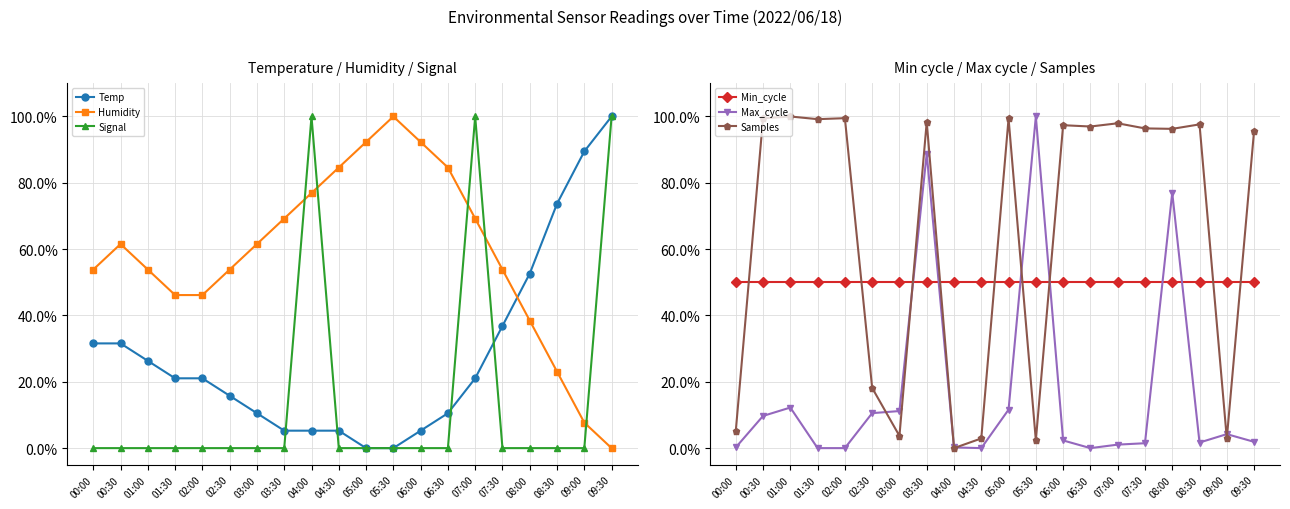

What is the difference between the highest and lowest values at 03:30?

98.4